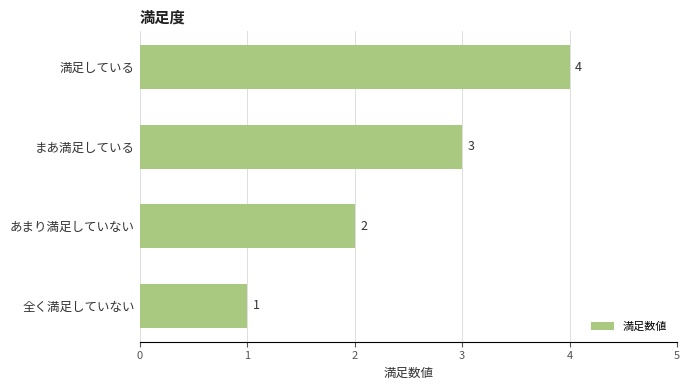

Count the values in the range 2 to 4.

3